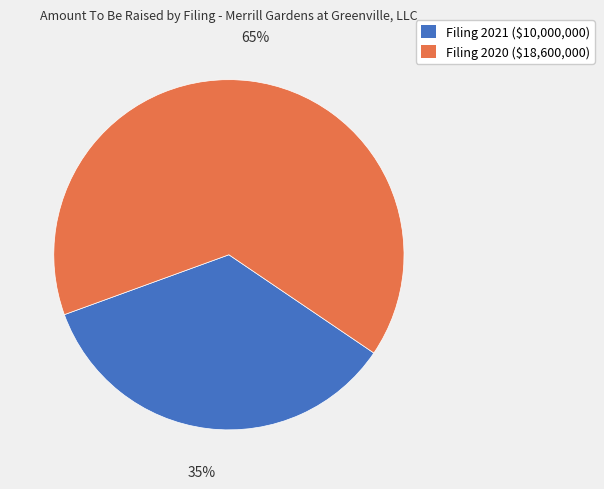

To the nearest percent, what is the average slice percentage?

50%